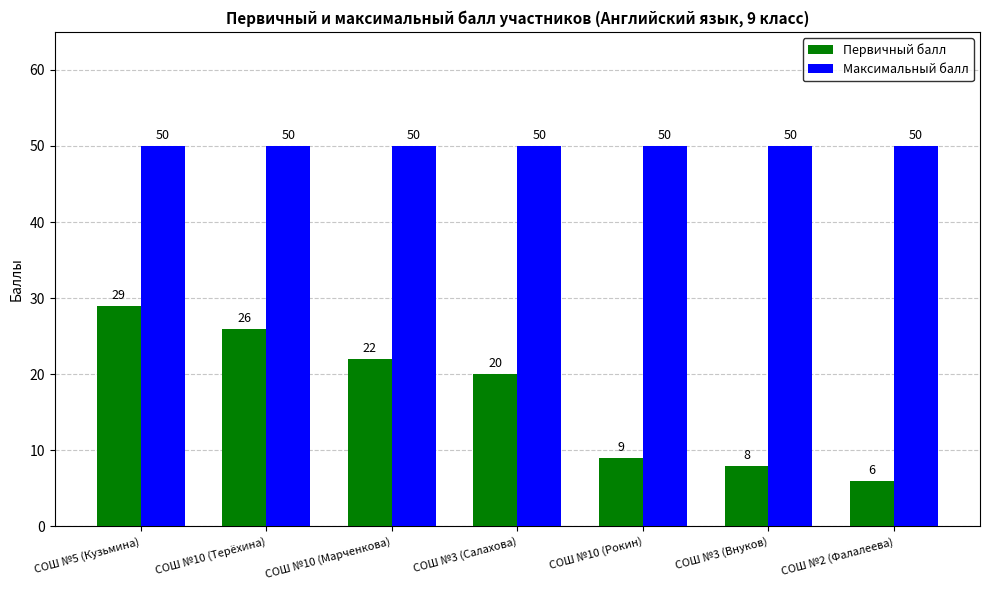

At which label does Первичный балл first exceed 20?

СОШ №5 (Кузьмина)